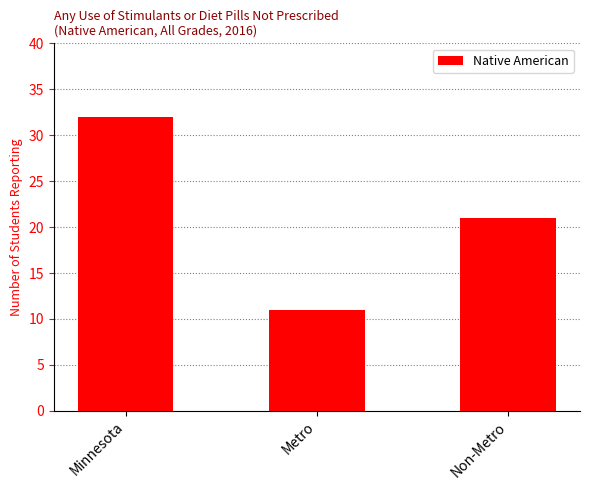

What is the difference between the values at Non-Metro and Metro?

10